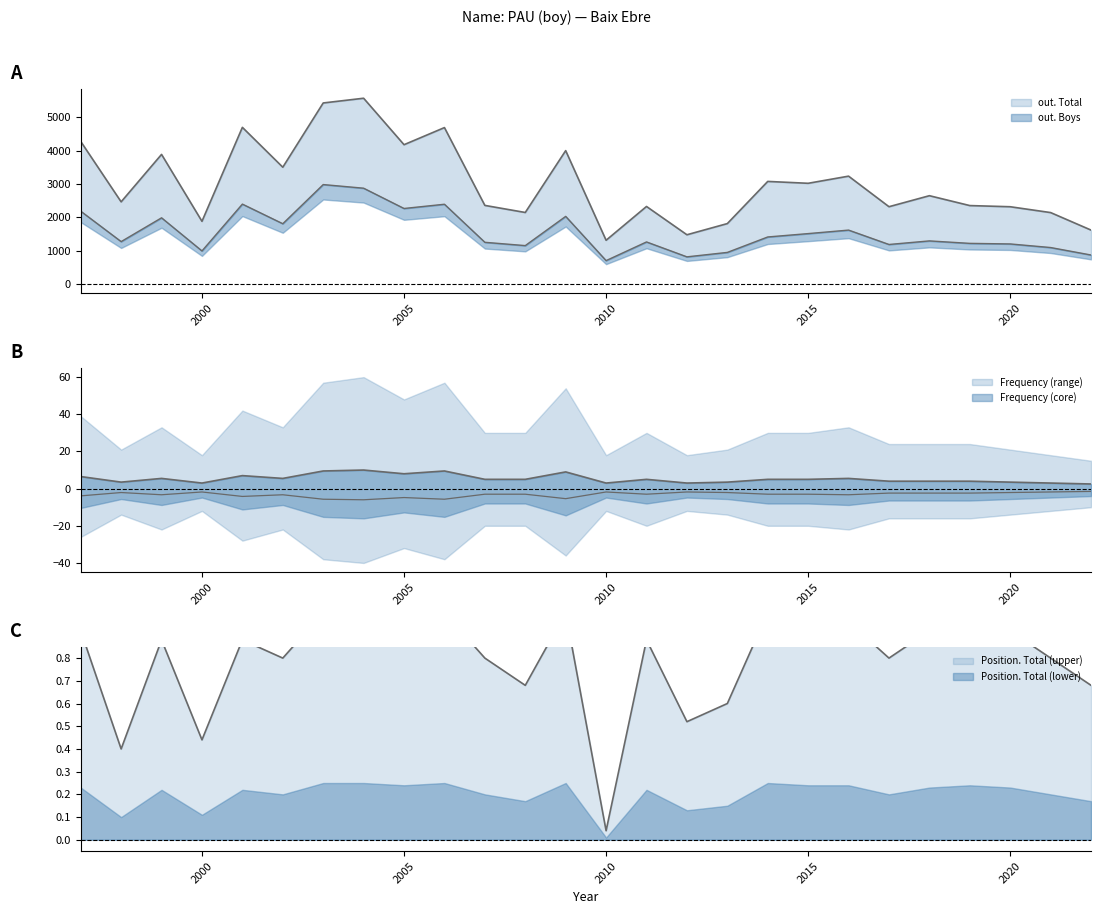

What is the spread (max minus min) of values at 2002?

3502.2